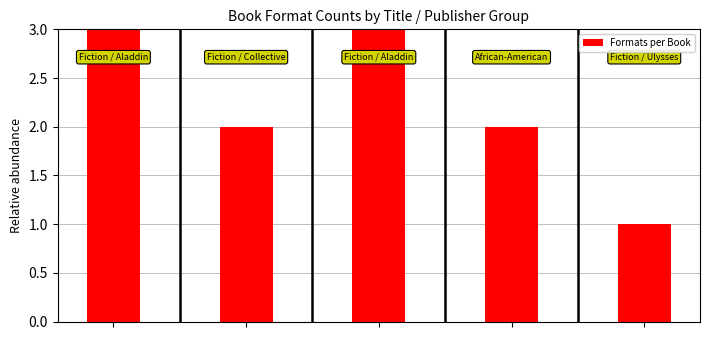

The chart shows a value of 2 at 4. True or false?

False